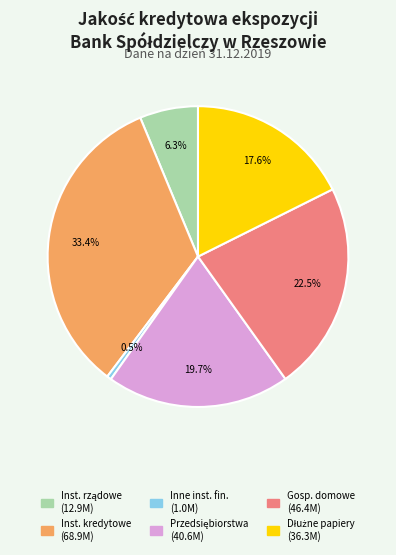

Is there any slice that represents more than half of the pie?

No